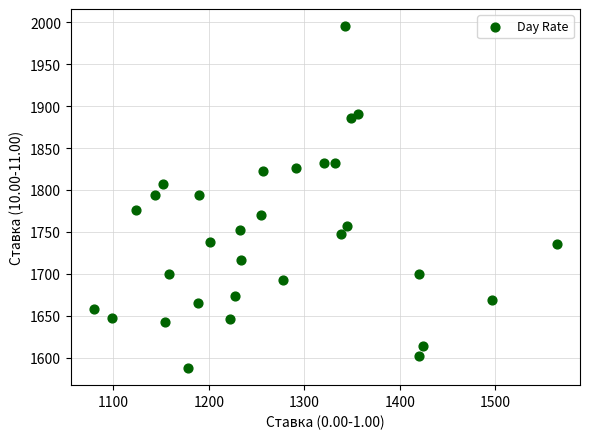

What is the range of Y values (max minus min)?

407.9